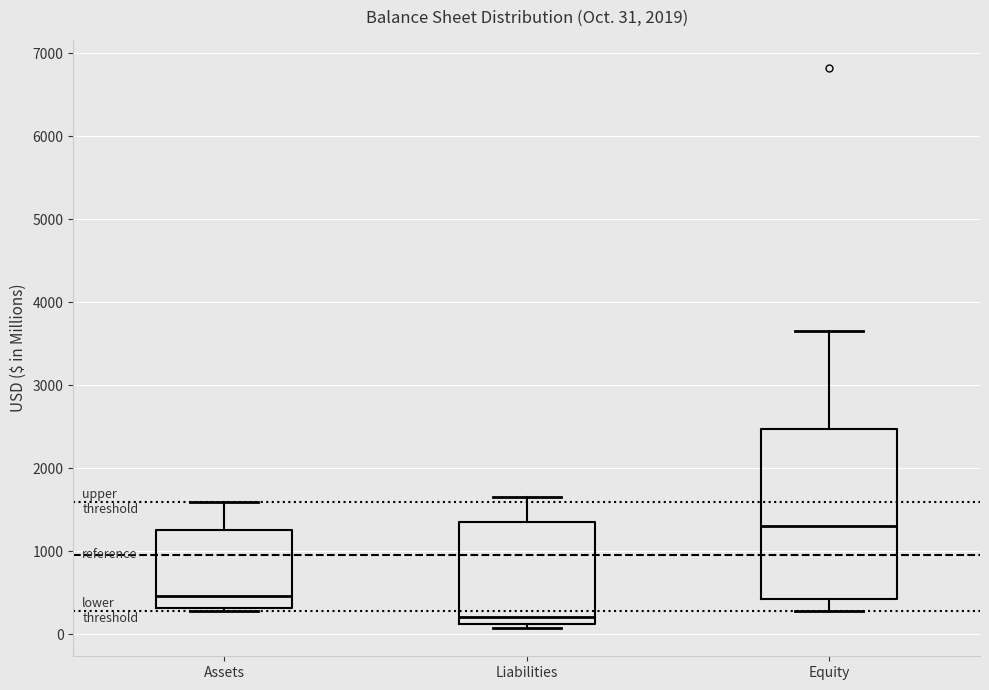

Which box is the tallest, from its lower edge to its upper edge?

Equity